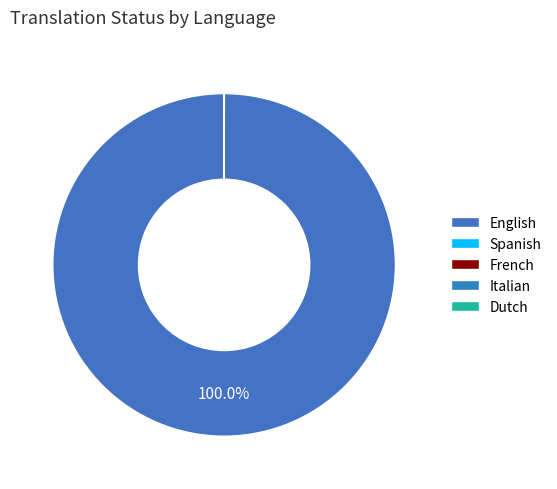

To the nearest percent, what is the difference between the largest and smallest slice percentages?

100%